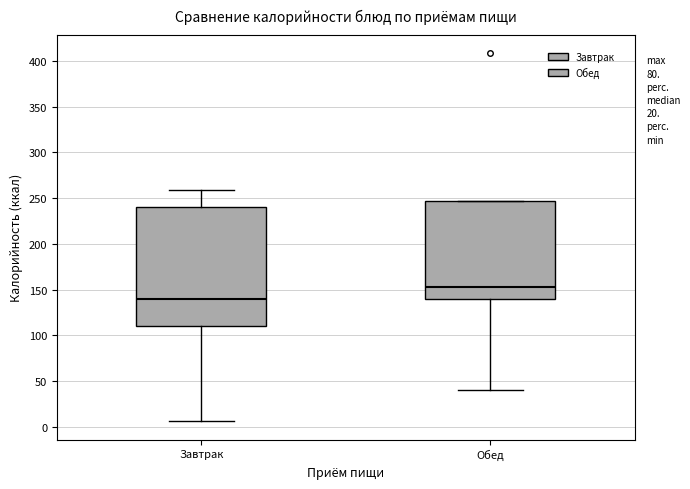

Which box has the highest median line?

Обед